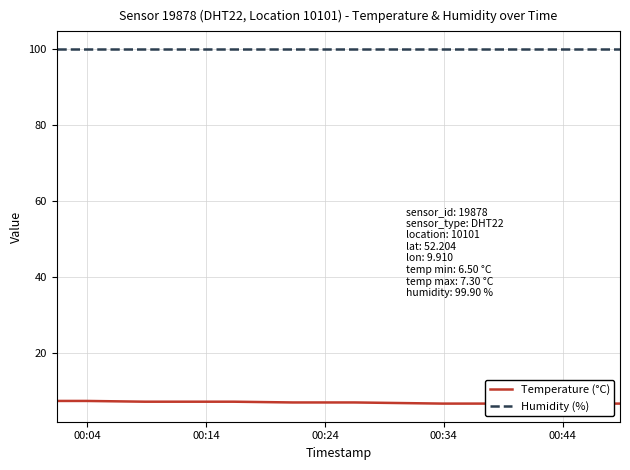

Does the chart display data point markers on the line(s)?

No